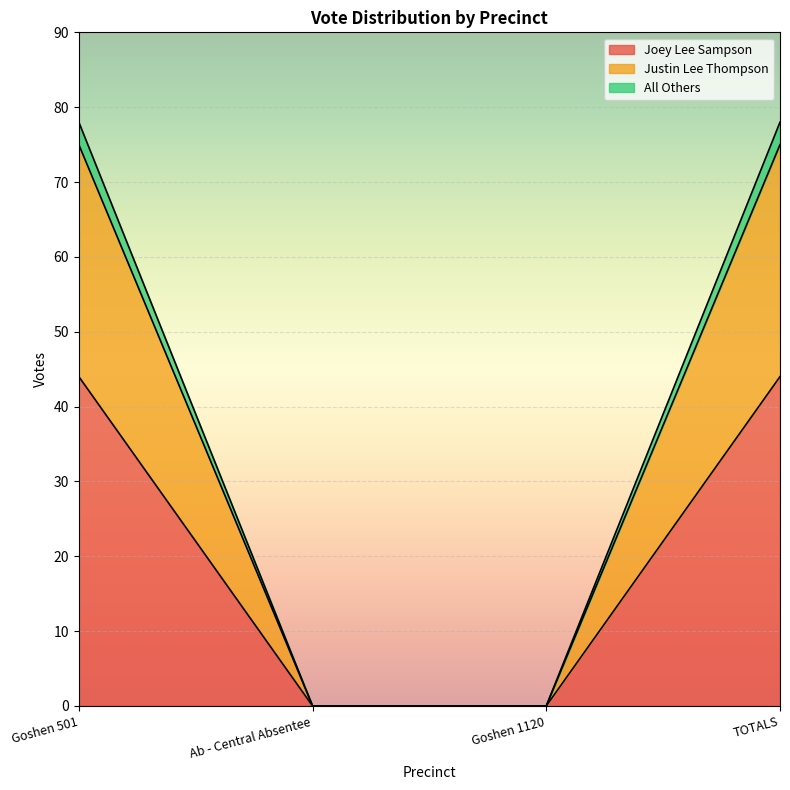

What are all the series names shown in the legend?

Joey Lee Sampson, Justin Lee Thompson, All Others